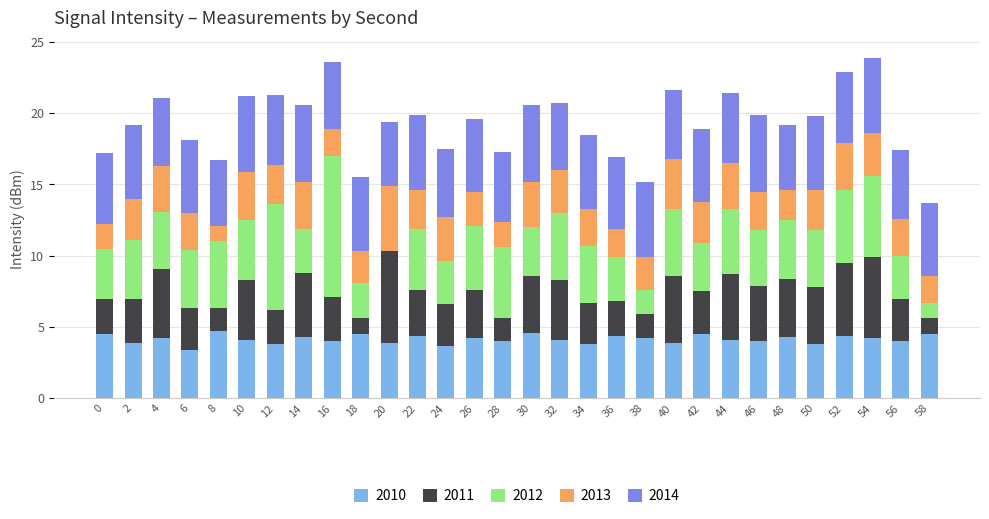

What is the maximum value for 2010?

4.7